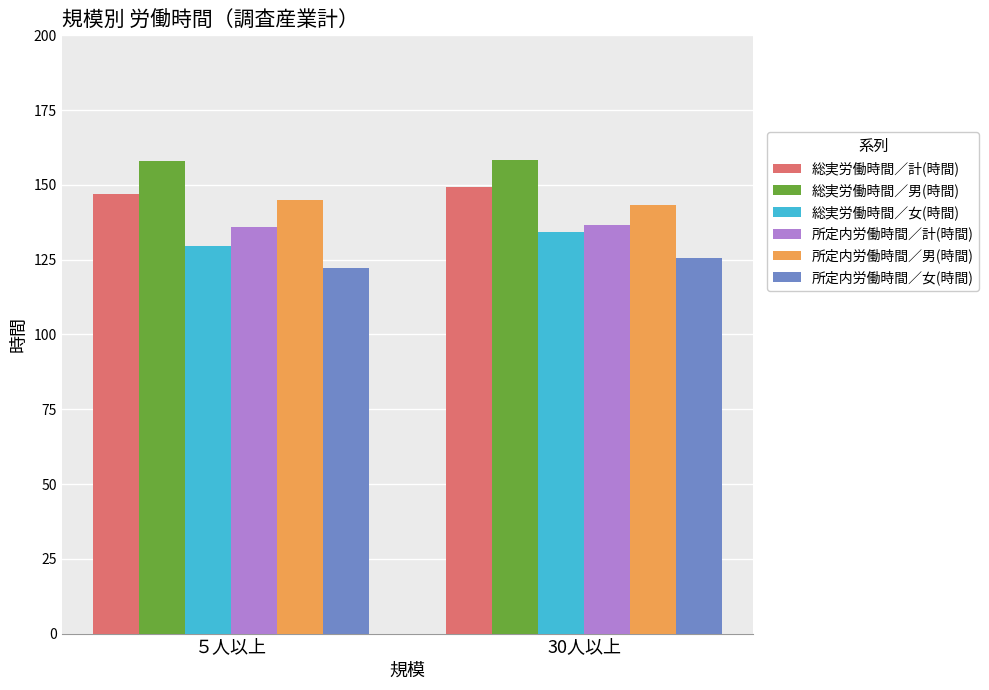

What is the sum of the 所定内労働時間／女(時間) values at 30人以上 and ５人以上?

247.7